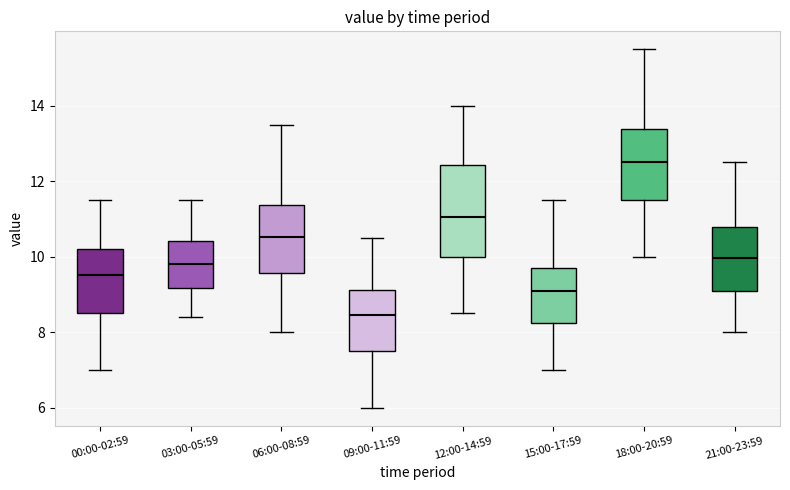

Which box's median line is the highest?

18:00-20:59